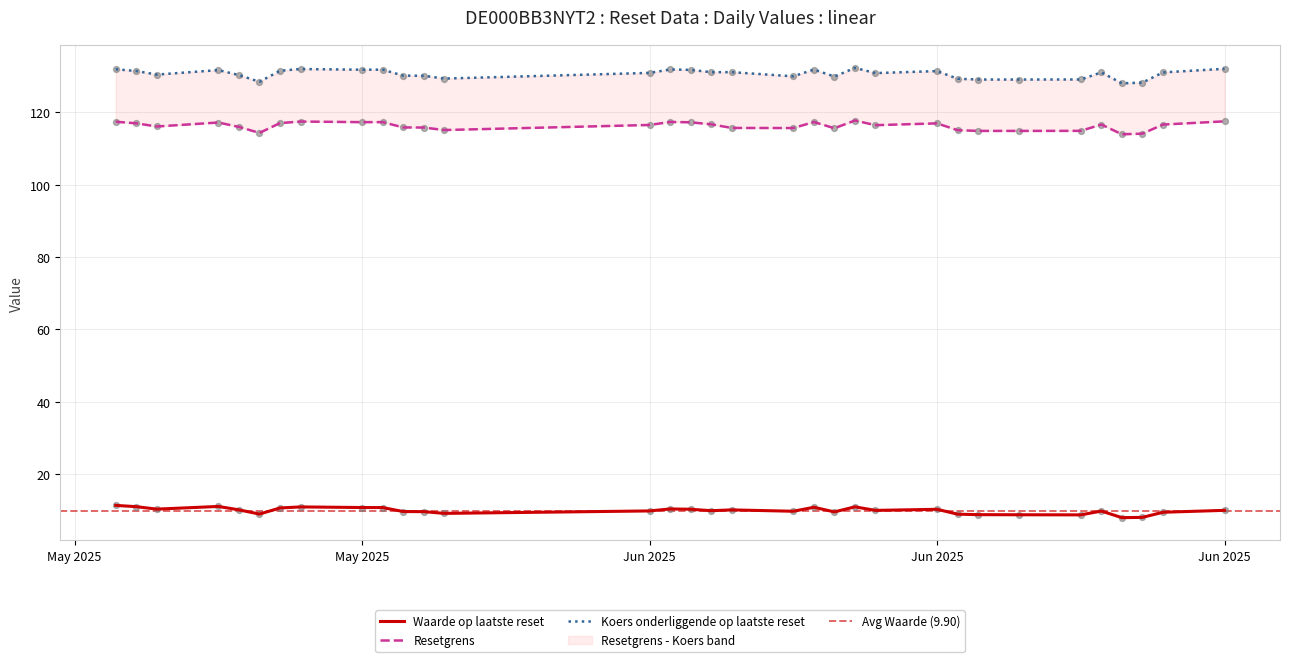

At how many categories does at least one series exceed 52?

33